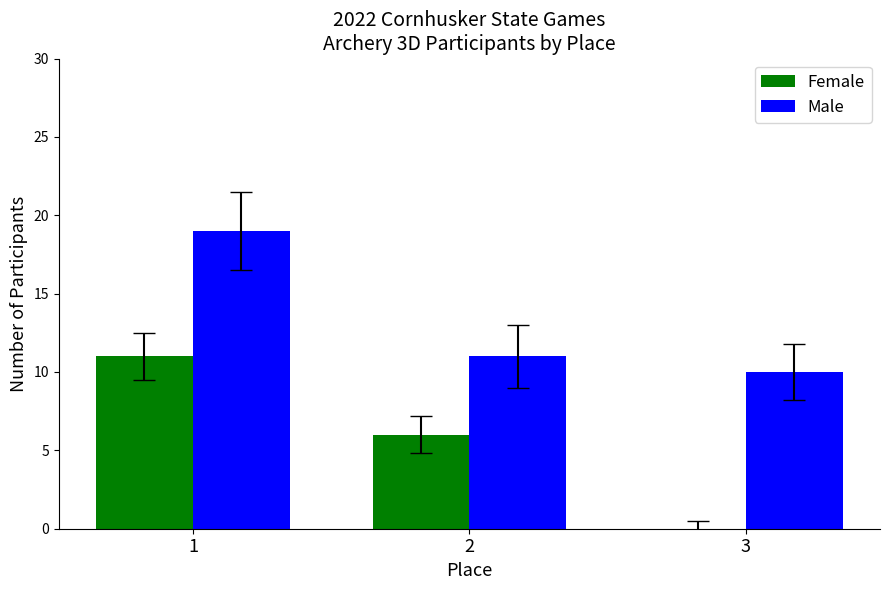

Between 1 and 2, which series saw the biggest shift?

Male